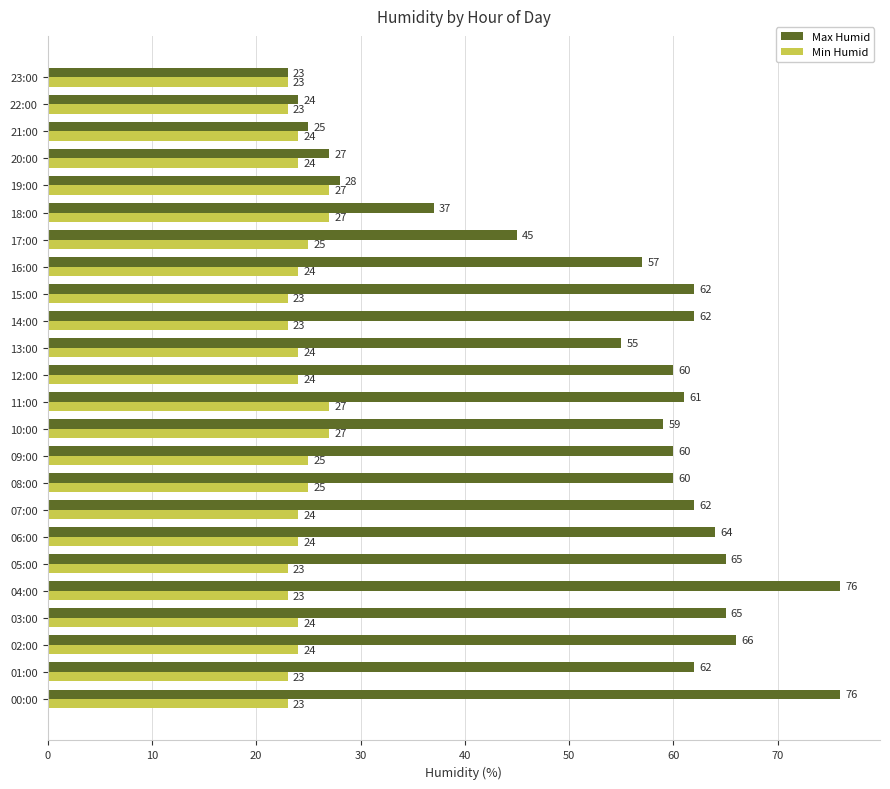

What is the average value of the Min Humid series?

24